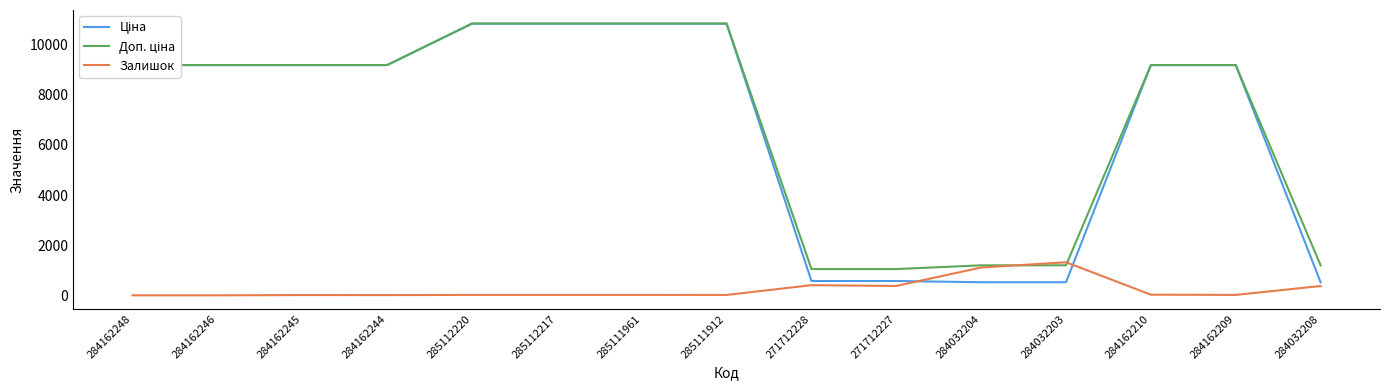

What is the spread (max minus min) of values at 284162246?

9185.1